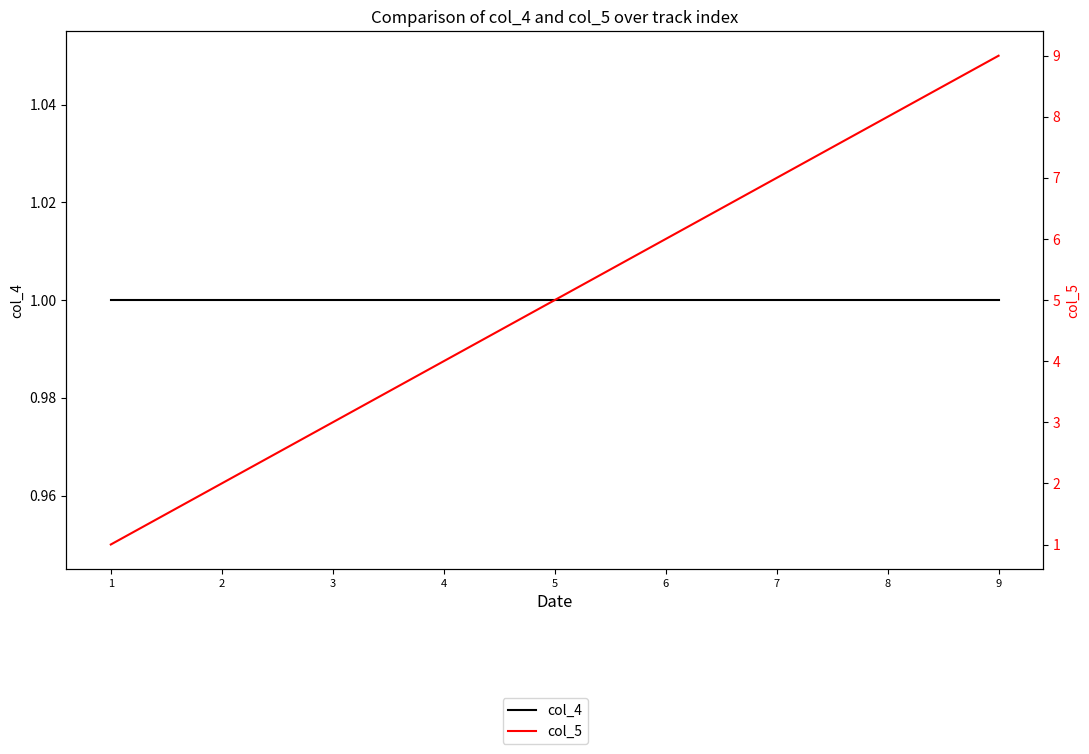

What is the spread (max minus min) of values at 6?

5